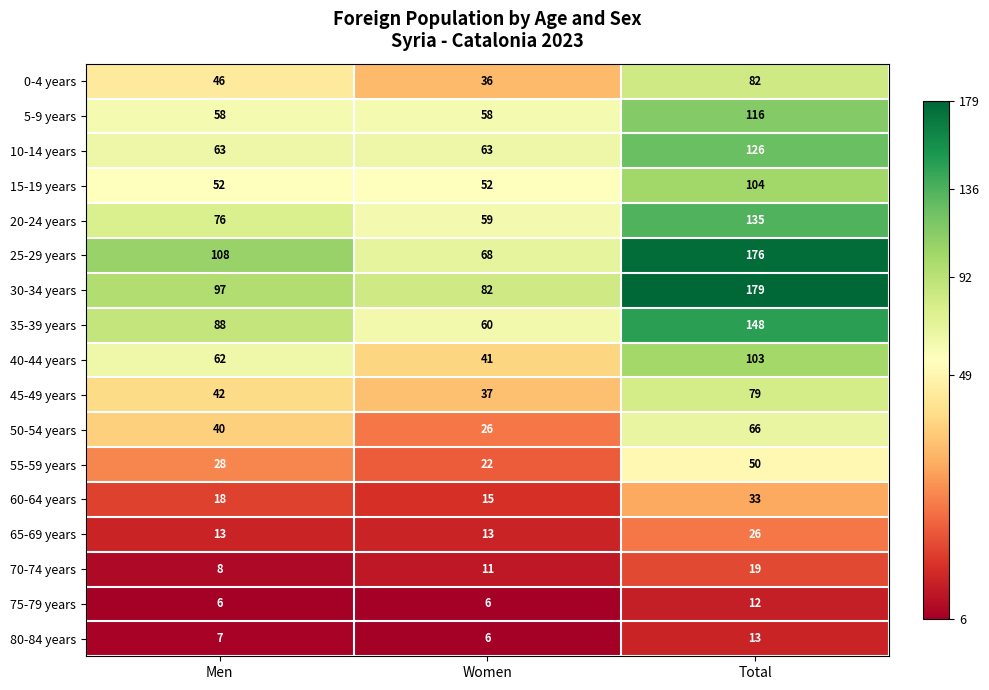

What is the minimum value for 80-84 years?

6